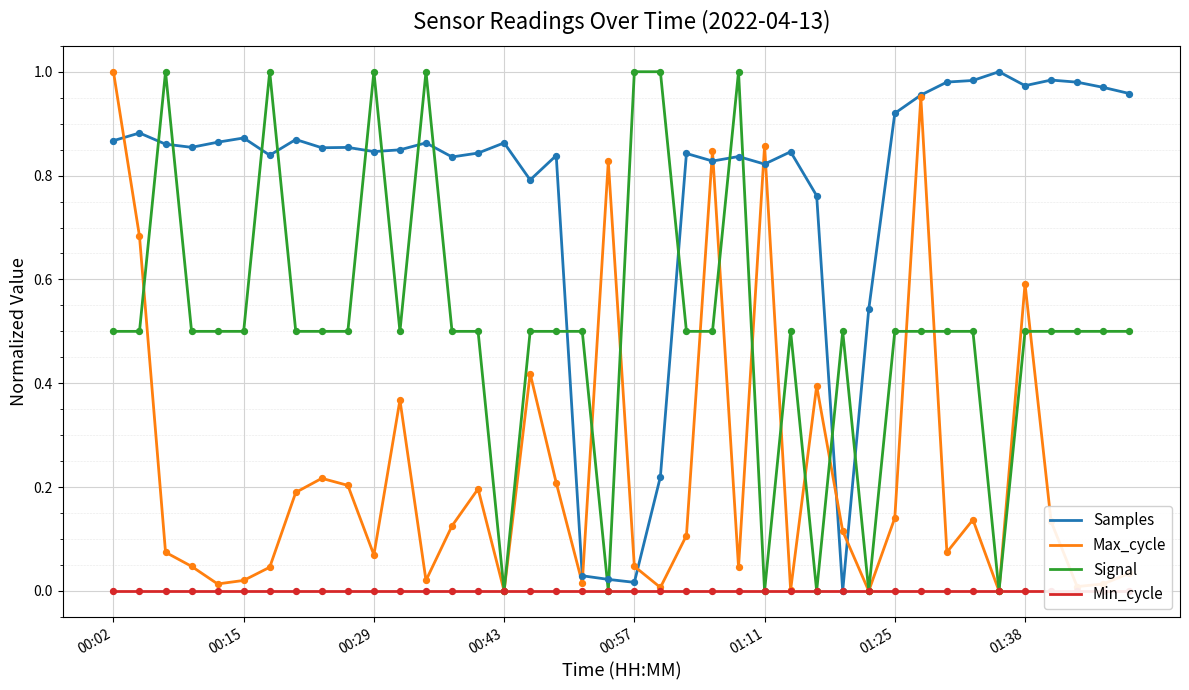

Which category has the highest value in the Max_cycle series?

00:02